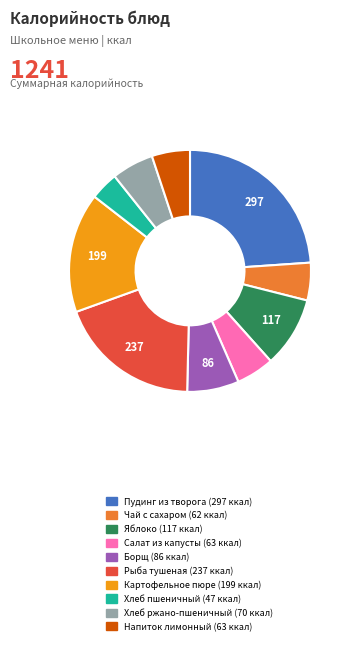

Is there a majority slice in this chart?

No